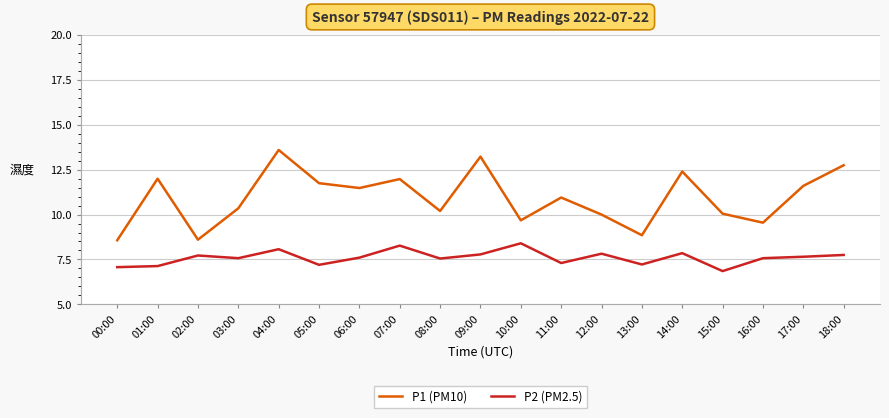

True or false: P2 (PM2.5) and P1 (PM10) intersect in this chart.

False